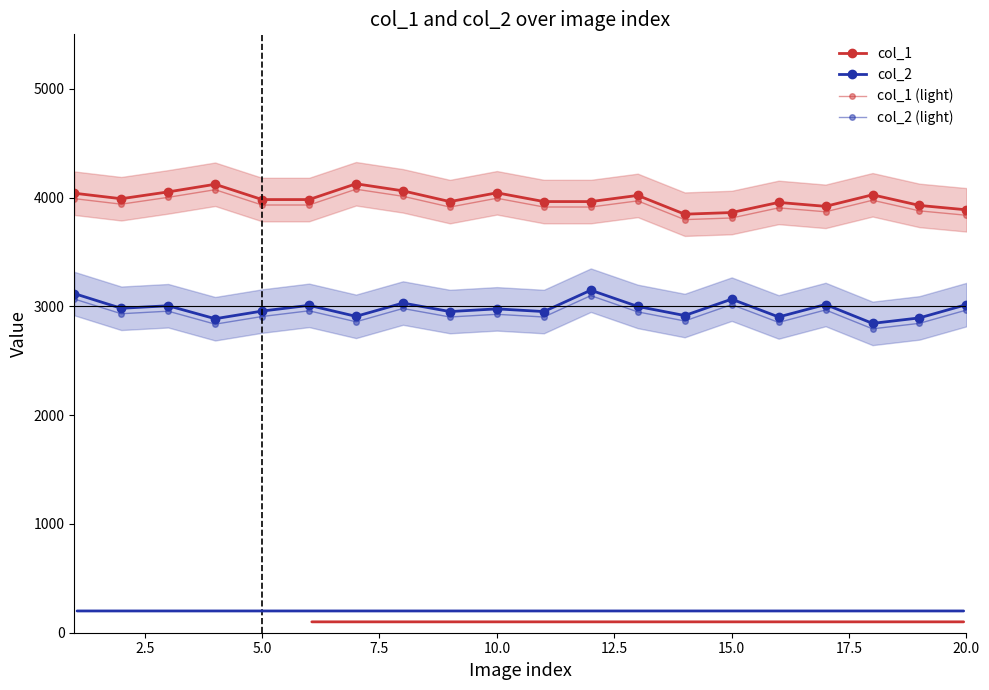

In col_2 (light), how many points are lower than both neighbors (excluding endpoints)?

8